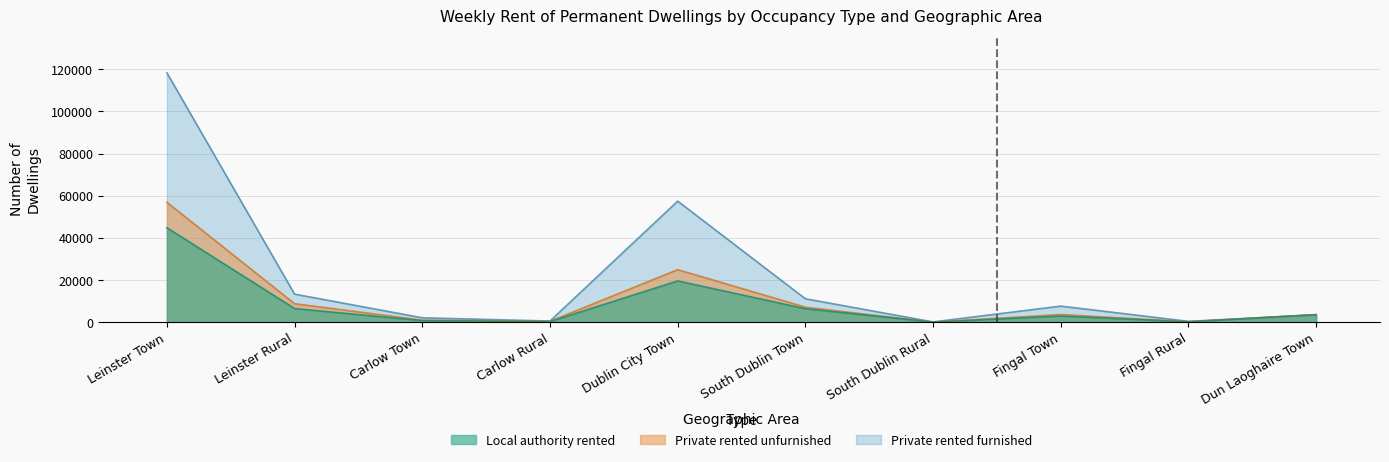

Does the chart have visible grid lines?

Yes